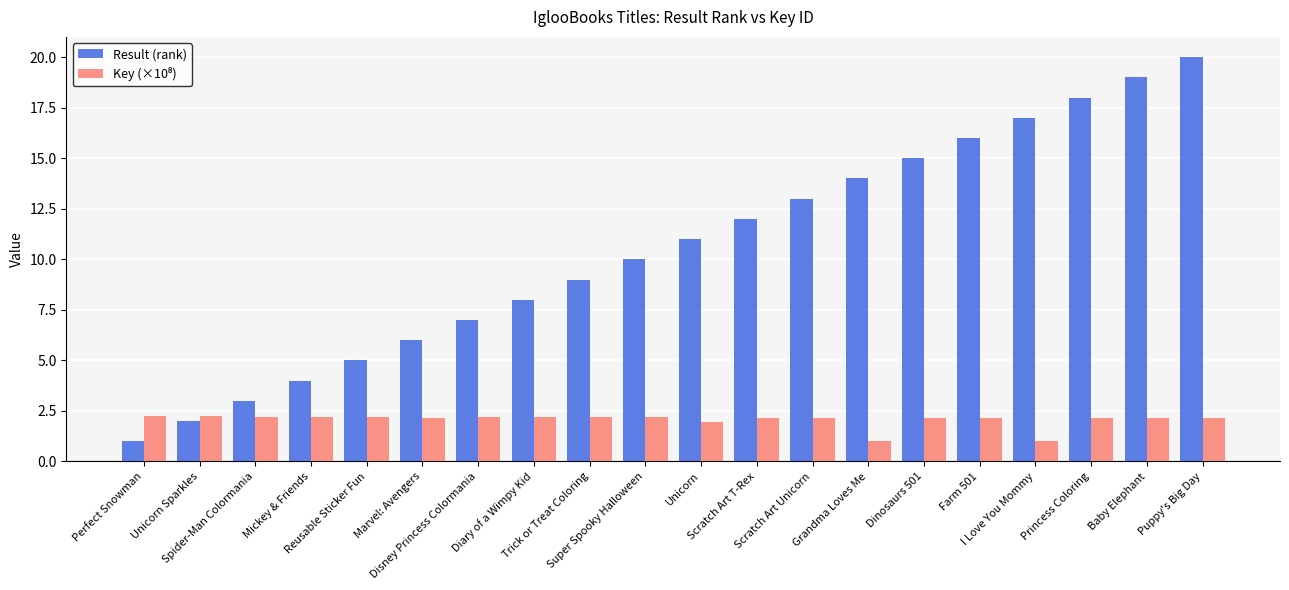

What is the maximum value for Result (rank)?

20.0